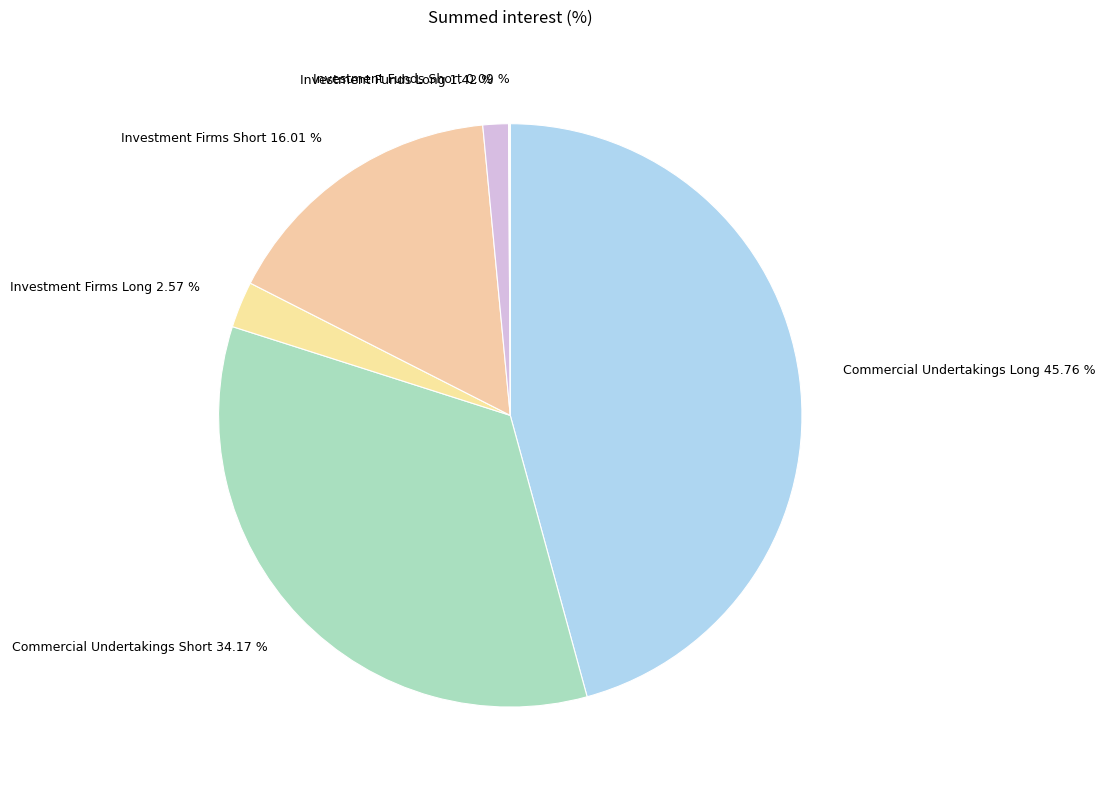

True or false: Investment Firms Long accounts for 3% of the total.

True